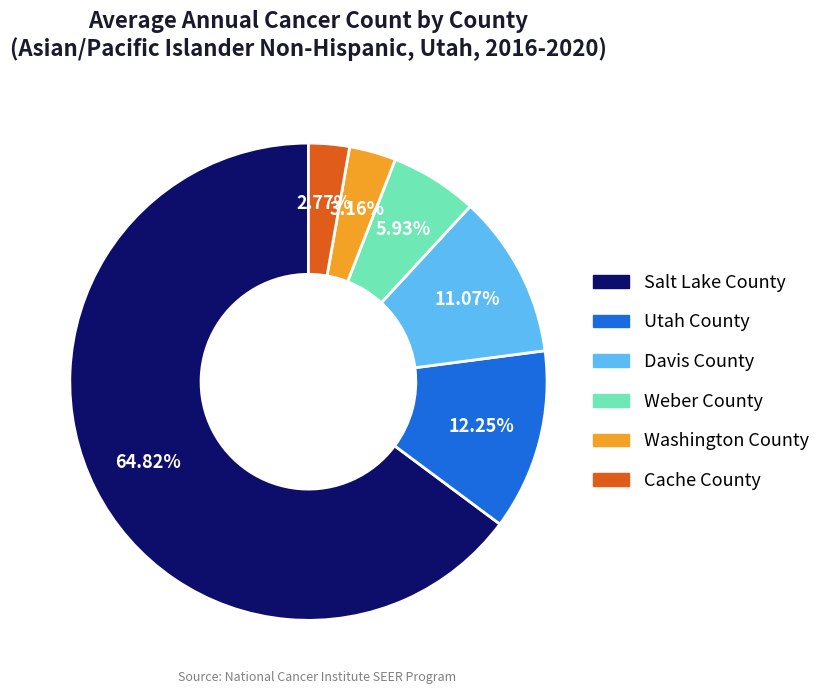

Which slice is the largest?

Salt Lake County